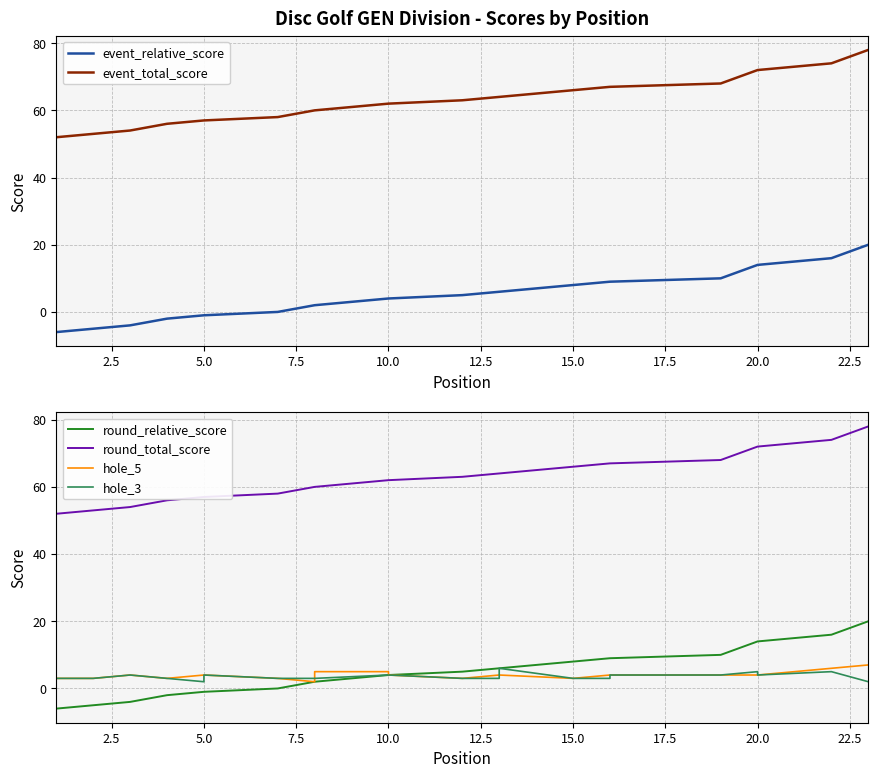

True or false: event_total_score and hole_3 cross at least once.

False